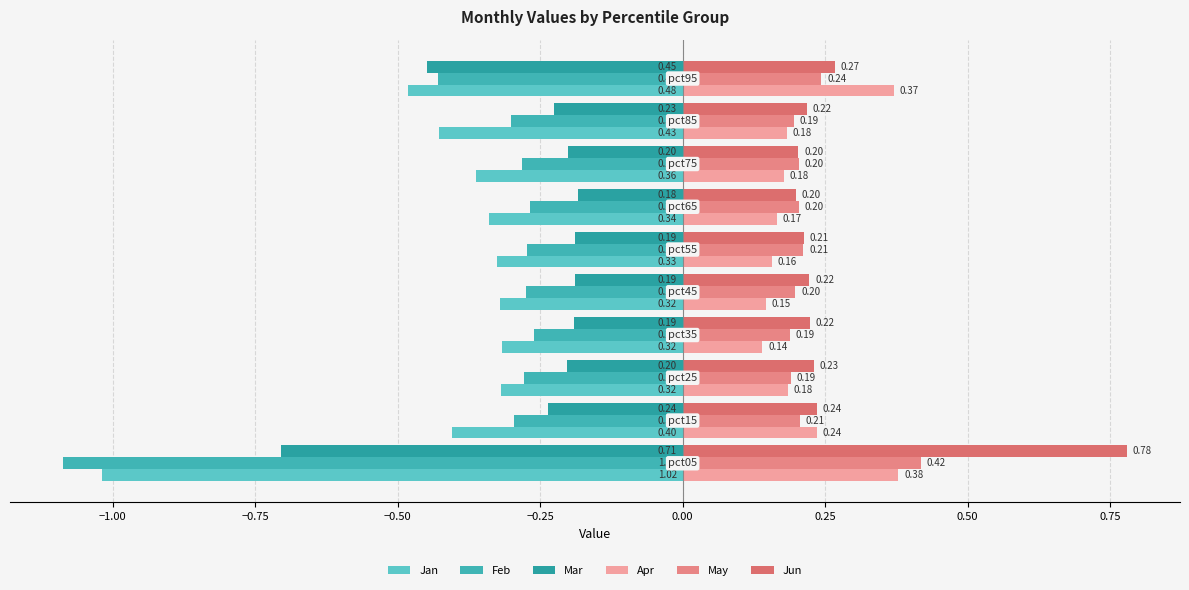

Reading left to right, extract all data points from this chart.

Jan: -1.0	-0.4	-0.3	-0.3	-0.3	-0.3	-0.3	-0.4	-0.4	-0.5
Feb: -1.1	-0.3	-0.3	-0.3	-0.3	-0.3	-0.3	-0.3	-0.3	-0.4
Mar: -0.7	-0.2	-0.2	-0.2	-0.2	-0.2	-0.2	-0.2	-0.2	-0.4
Apr: 0.4	0.2	0.2	0.1	0.1	0.2	0.2	0.2	0.2	0.4
May: 0.4	0.2	0.2	0.2	0.2	0.2	0.2	0.2	0.2	0.2
Jun: 0.8	0.2	0.2	0.2	0.2	0.2	0.2	0.2	0.2	0.3